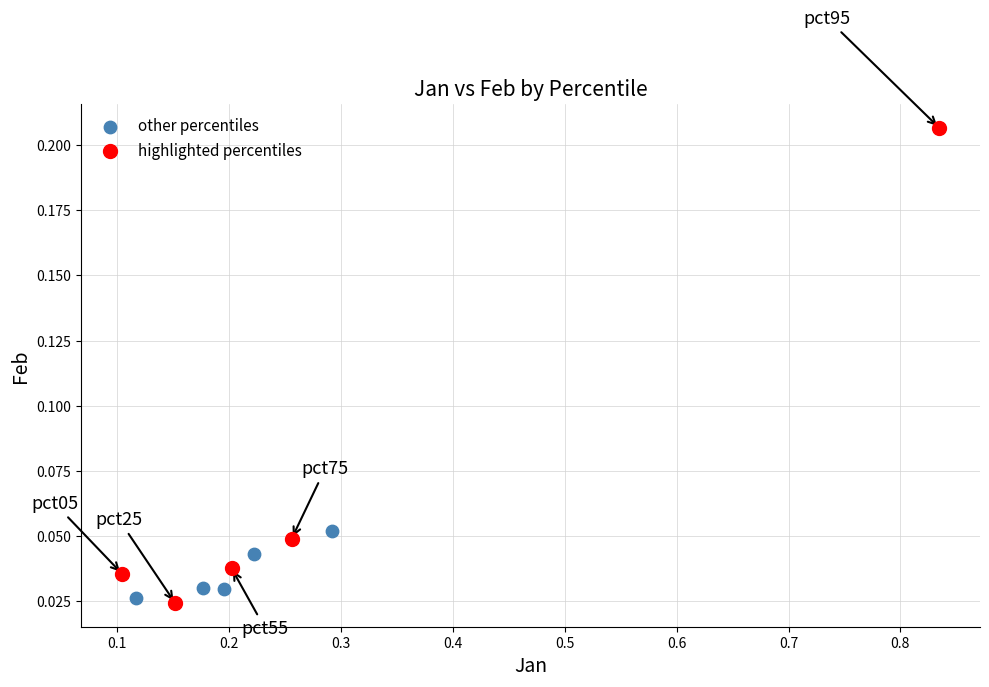

Which series contains the highest Y value?

highlighted percentiles